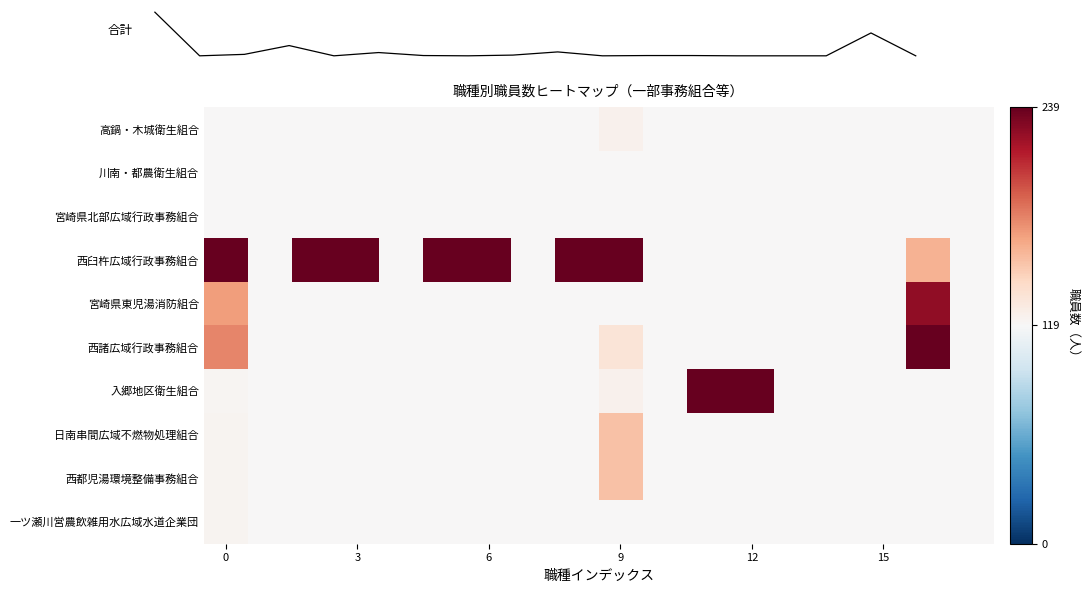

What is the sum of all 合計 values?

958.0